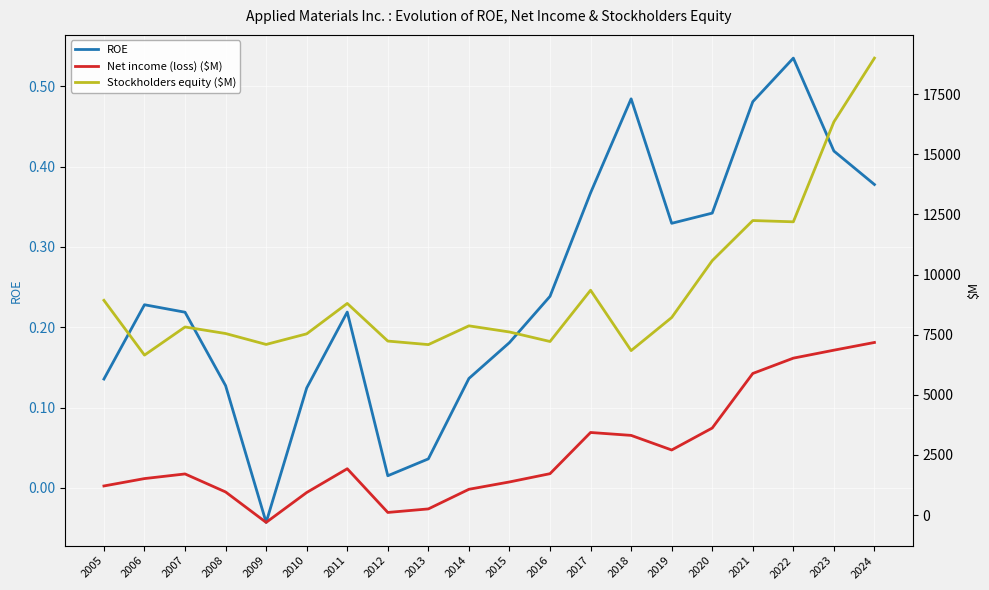

What are all the series names shown in the legend?

ROE, Net income (loss) ($M), Stockholders equity ($M)